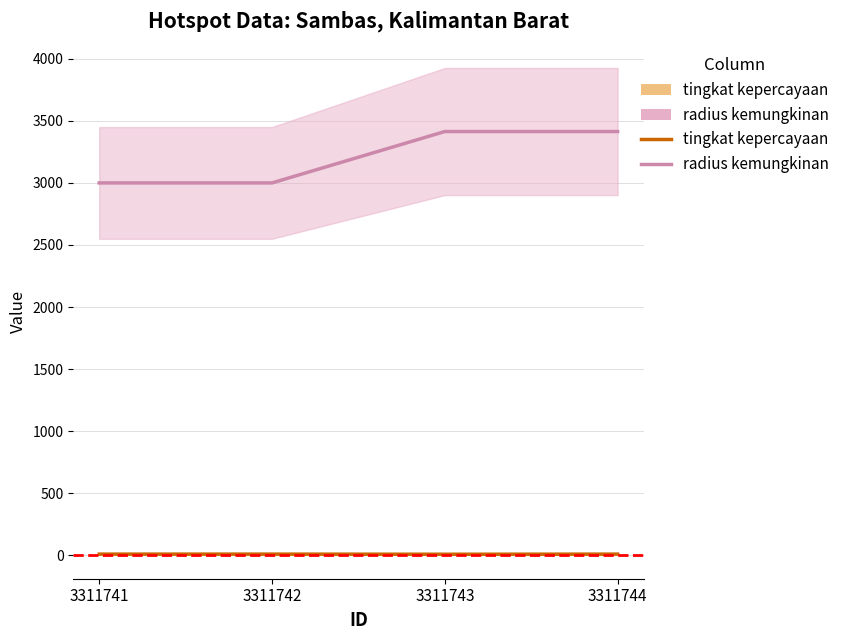

True or false: radius kemungkinan and tingkat kepercayaan cross at least once.

False